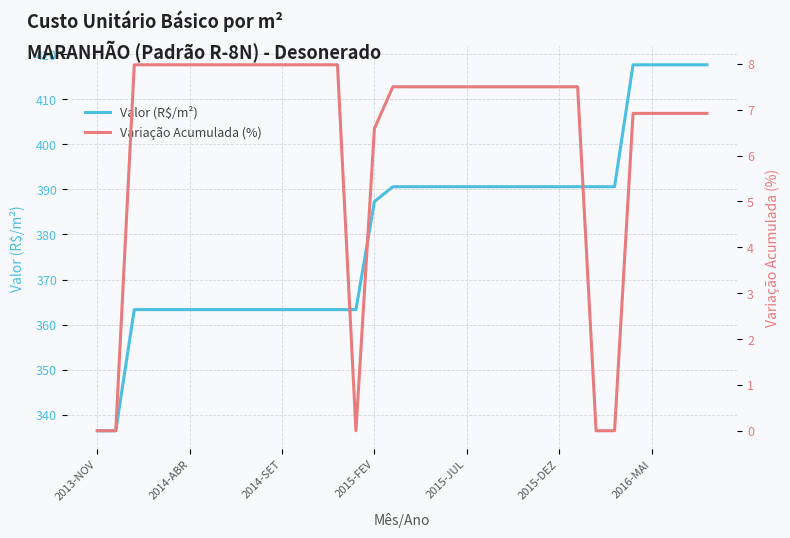

What is the highest value of the Valor (R$/m²) series?

417.6